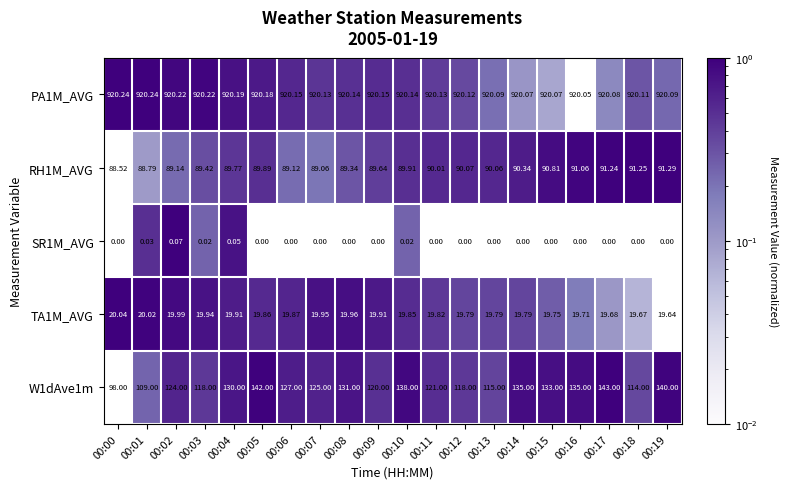

Is the value of PA1M_AVG at 00:07 greater than the value of RH1M_AVG at 00:00?

Yes